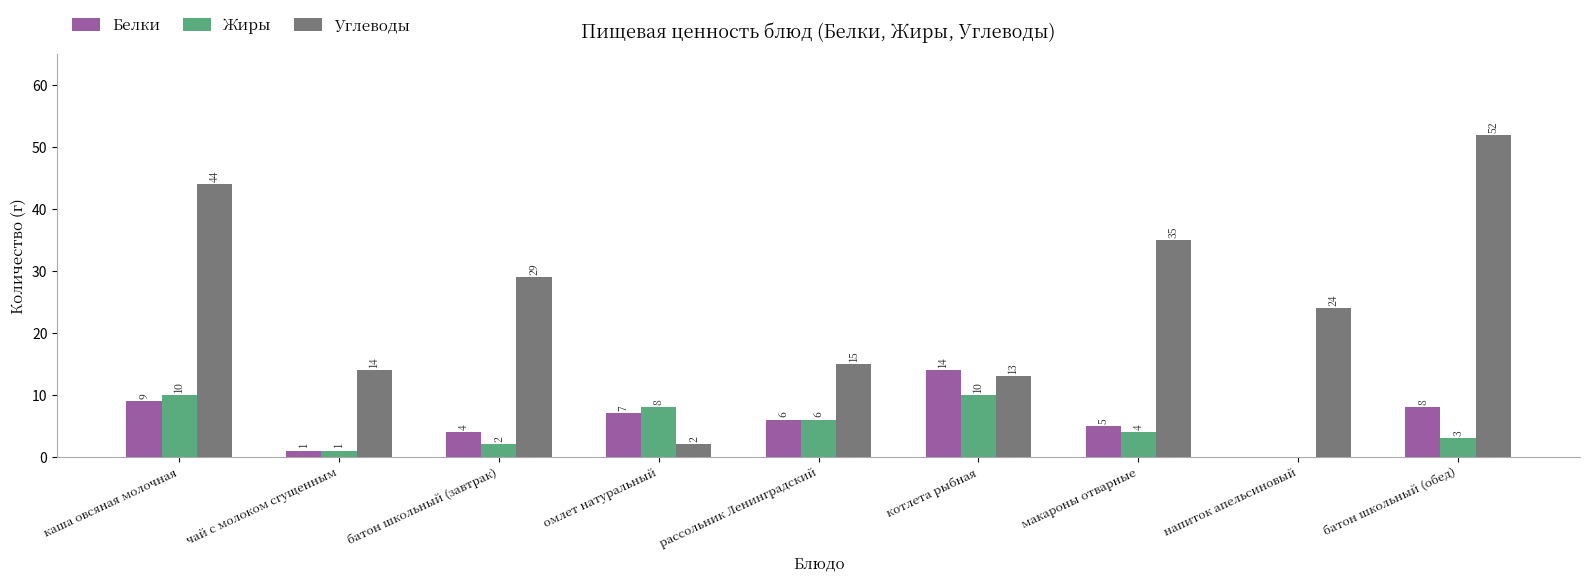

The value of Углеводы at напиток апельсиновый is 33. True or false?

False